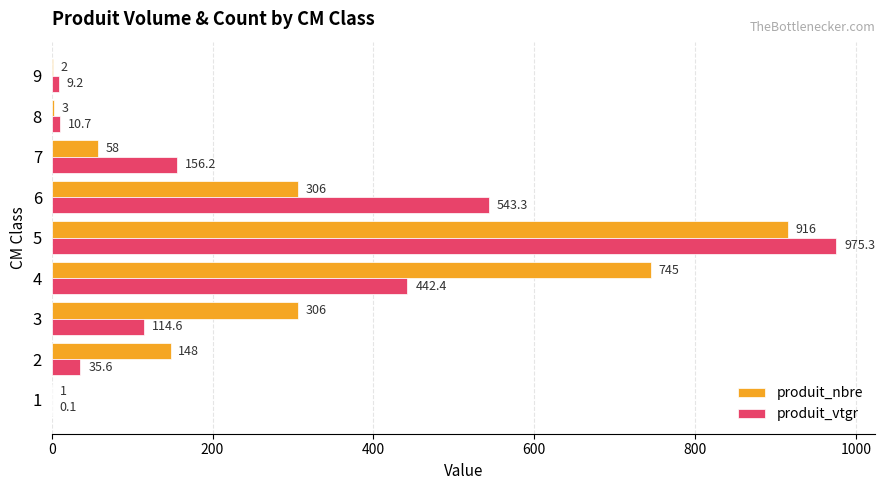

The value of produit_vtgr at 7 is 70.6. True or false?

False